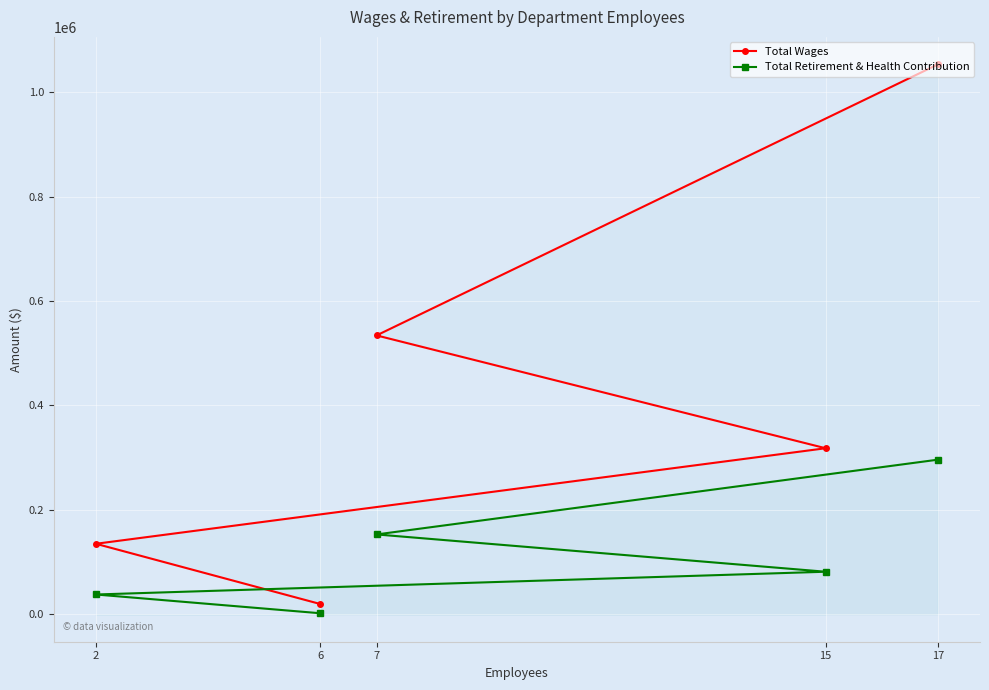

True or false: Total Wages has a value of 12702 at 6.

False